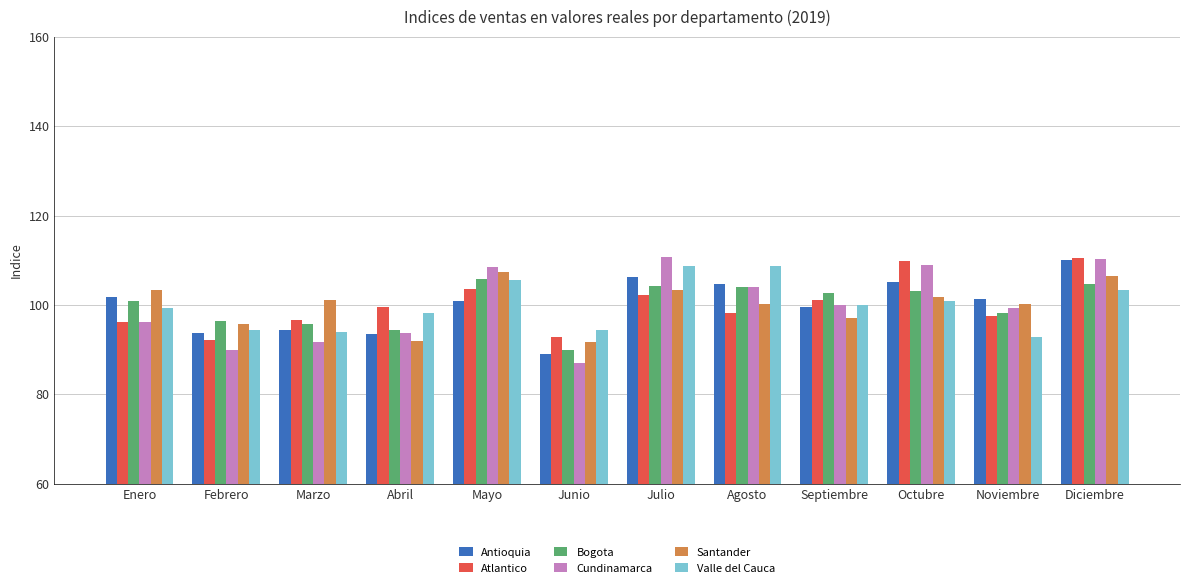

What is the label of the 12th bar from the left?

Diciembre